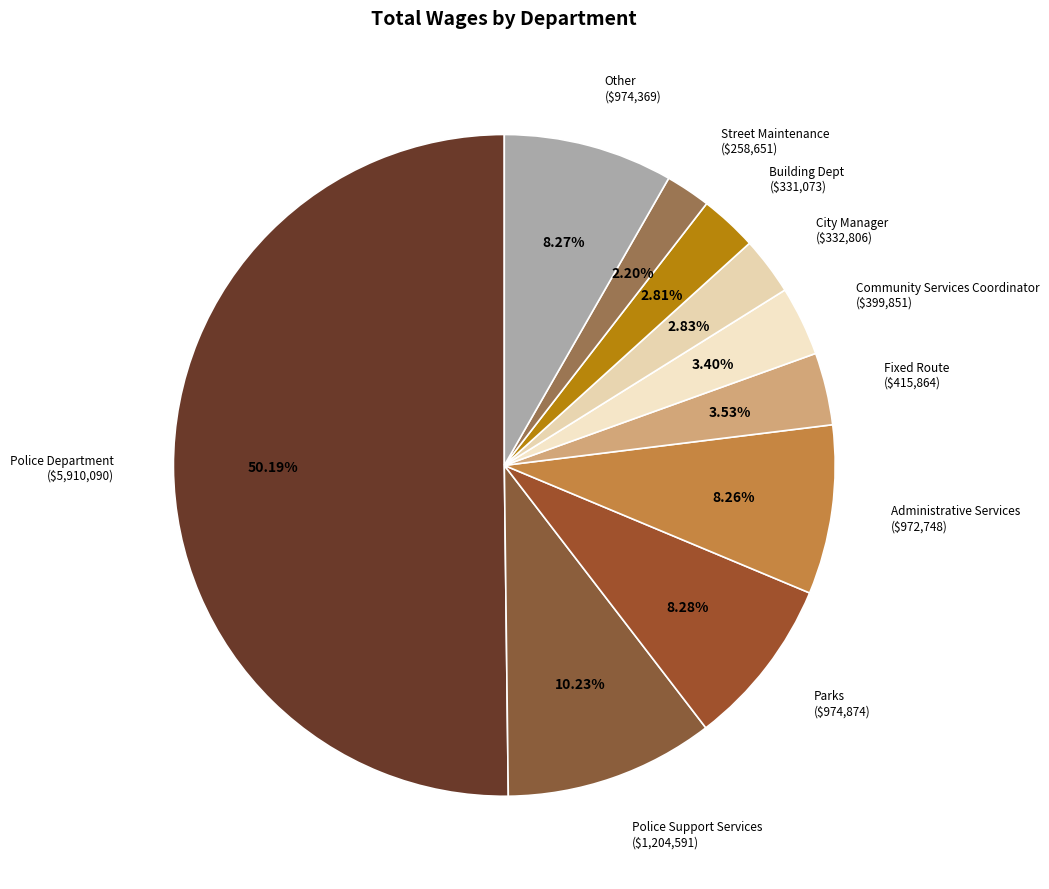

To the nearest percent, what portion does Building Dept represent?

3%